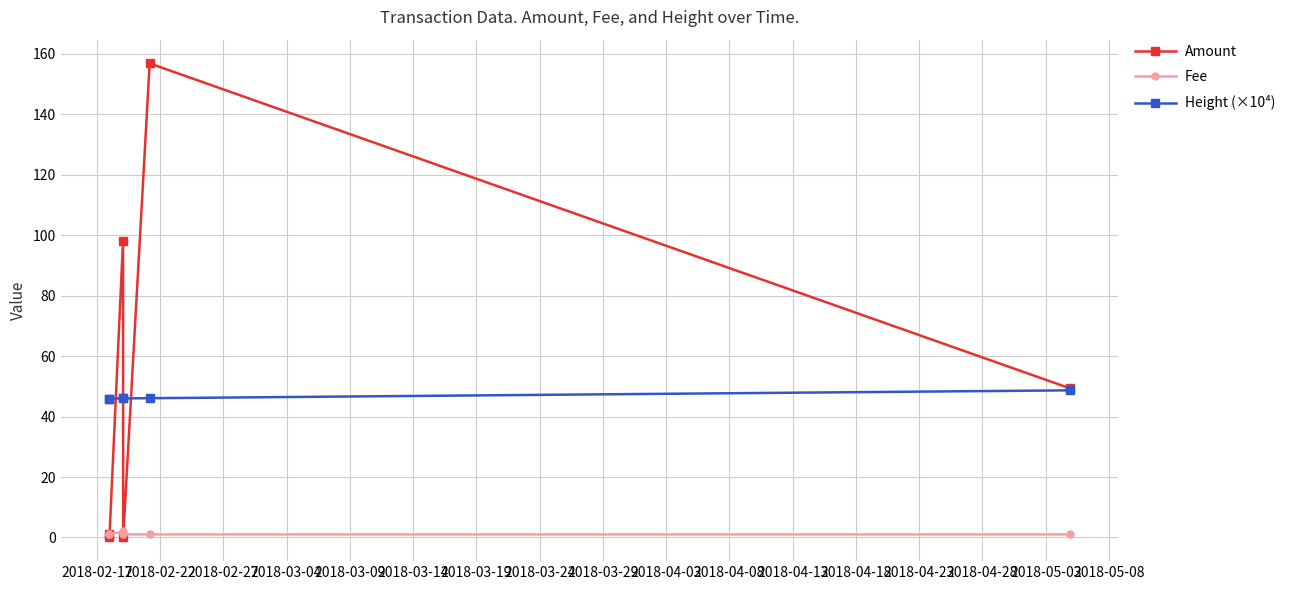

What is the maximum value shown in the chart?

156.9